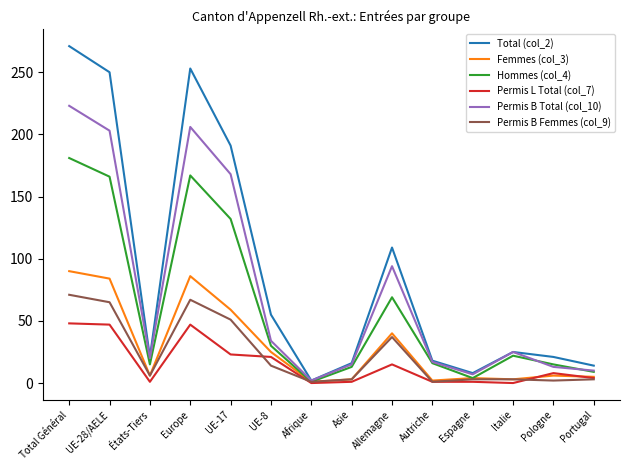

At how many categories does at least one series exceed 92?

5